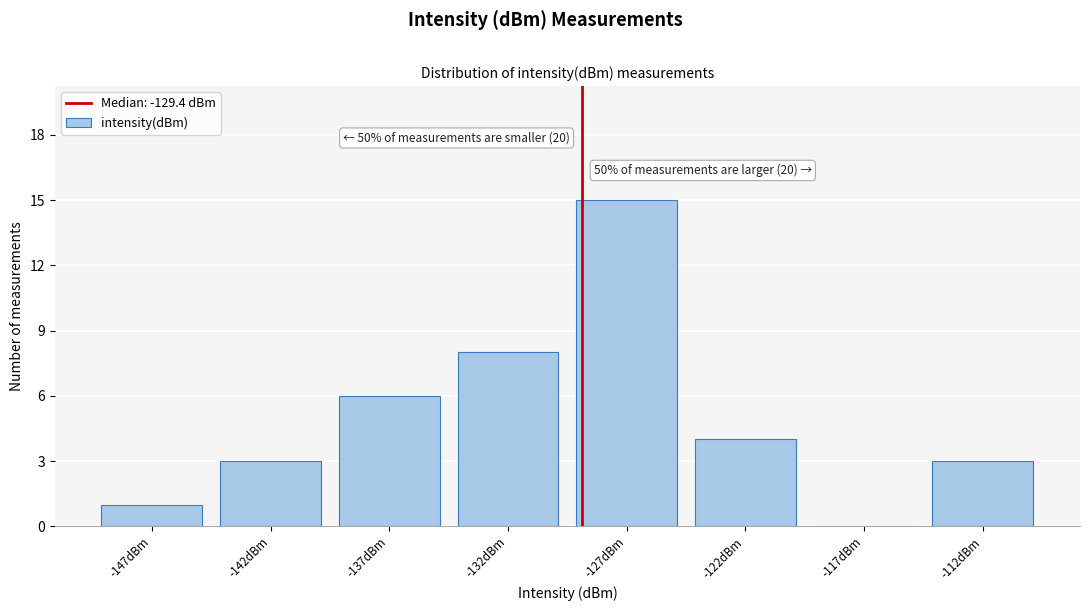

Reading left to right, what are all the values shown in this chart?

-147dBm=1	-142dBm=3	-137dBm=6	-132dBm=8	-127dBm=15	-122dBm=4	-117dBm=0	-112dBm=3